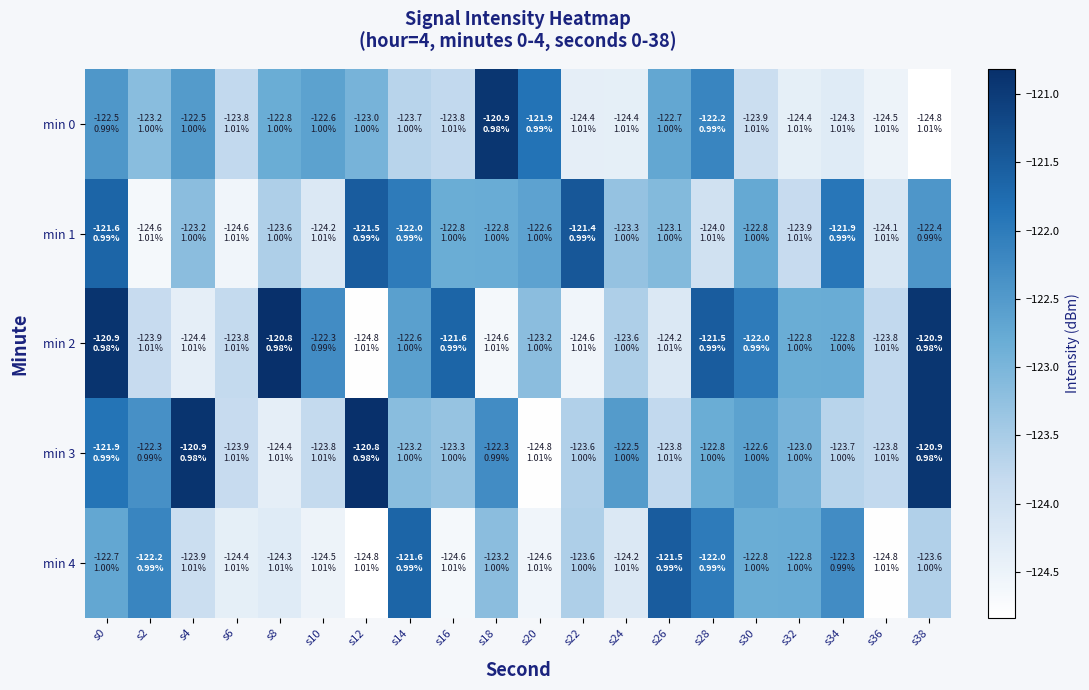

Which label corresponds to the largest value in the chart?

s8